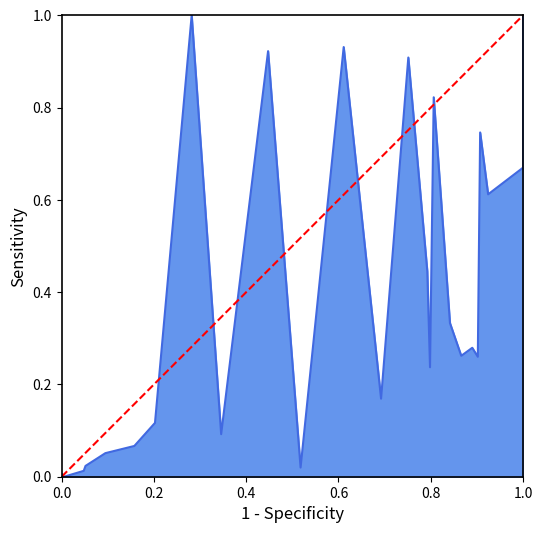

Is it true that the value at 1.0 is 2?

False